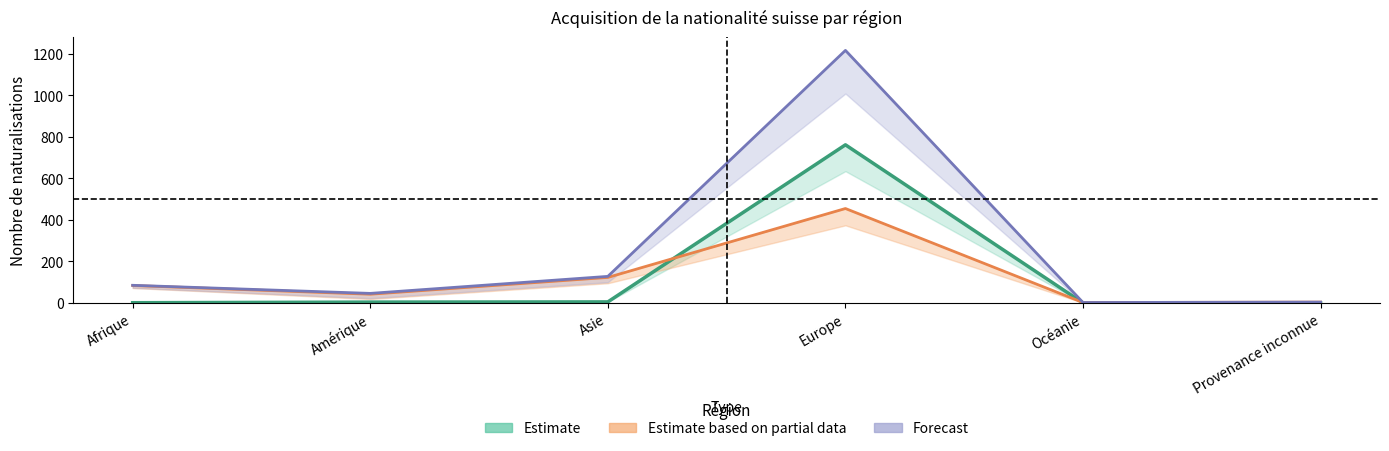

In Total LEtr / OASA, how many points are lower than both neighbors (excluding endpoints)?

2